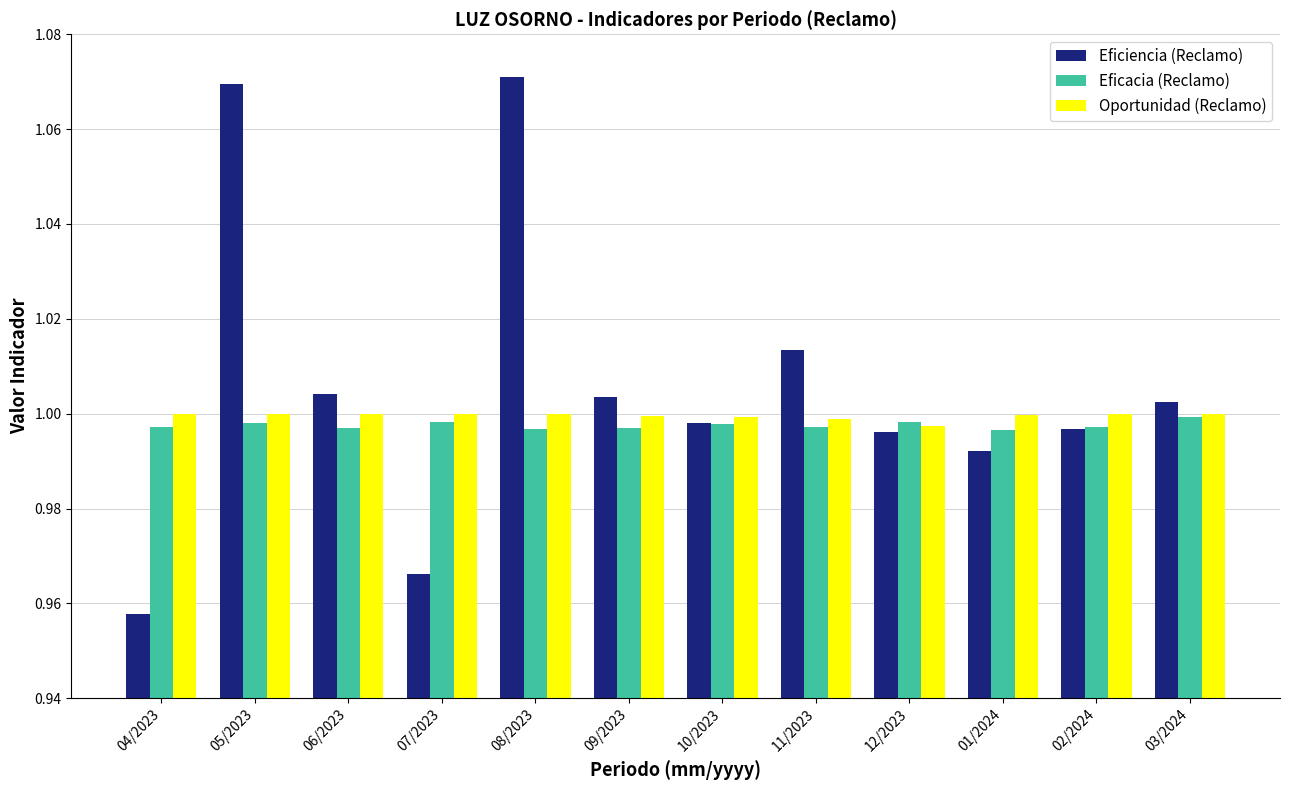

The Oportunidad (Reclamo) series shows 1.0 at 01/2024. True or false?

True